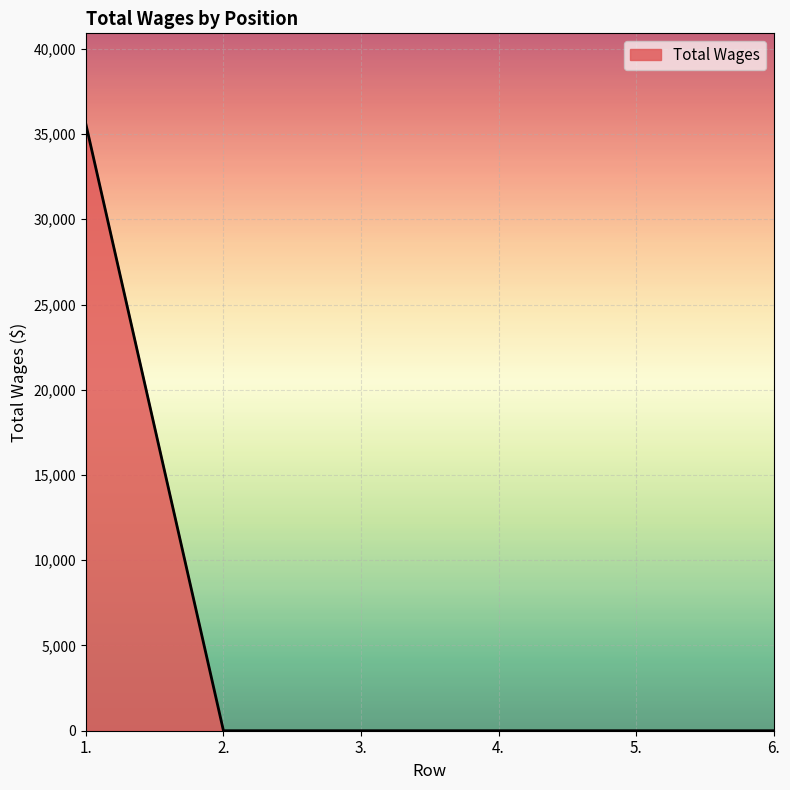

What is the maximum value shown in the chart?

35570